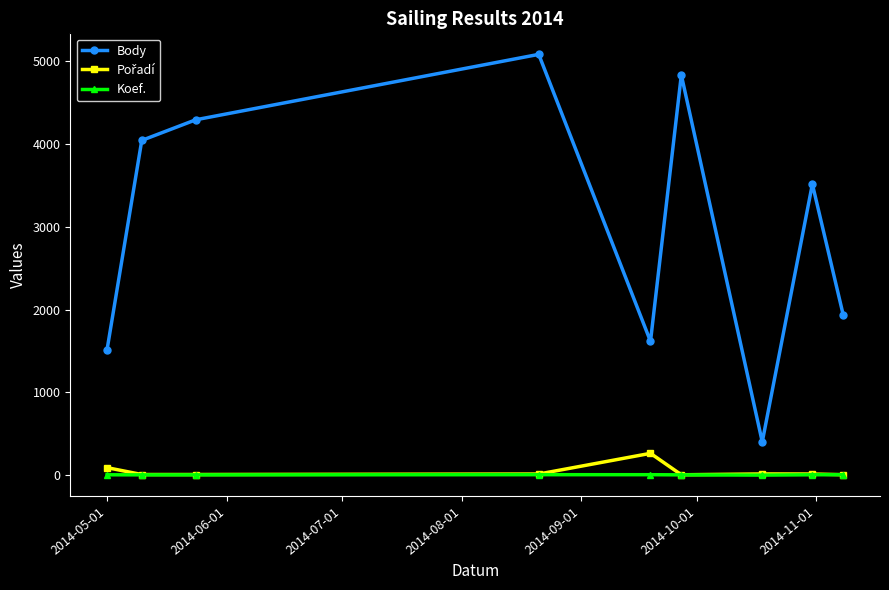

What is the greatest value displayed?

5082